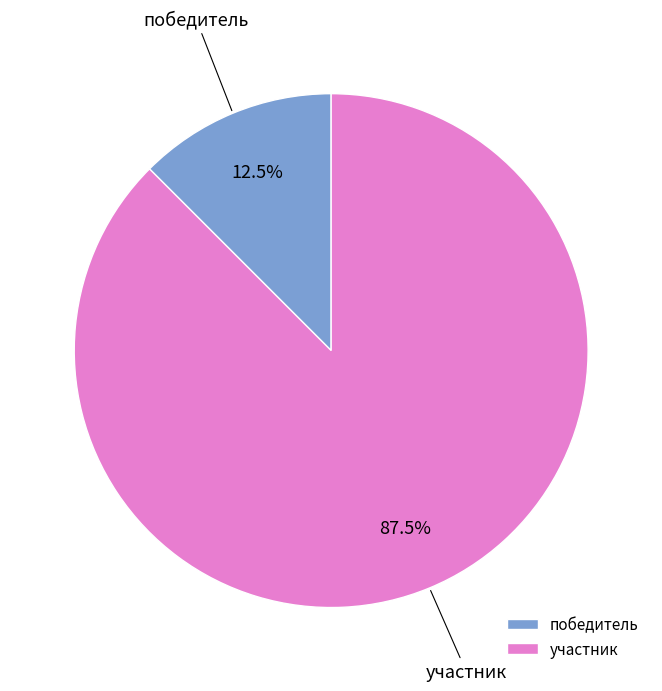

To the nearest percent, what is the difference between the участник and победитель slice percentages?

75%